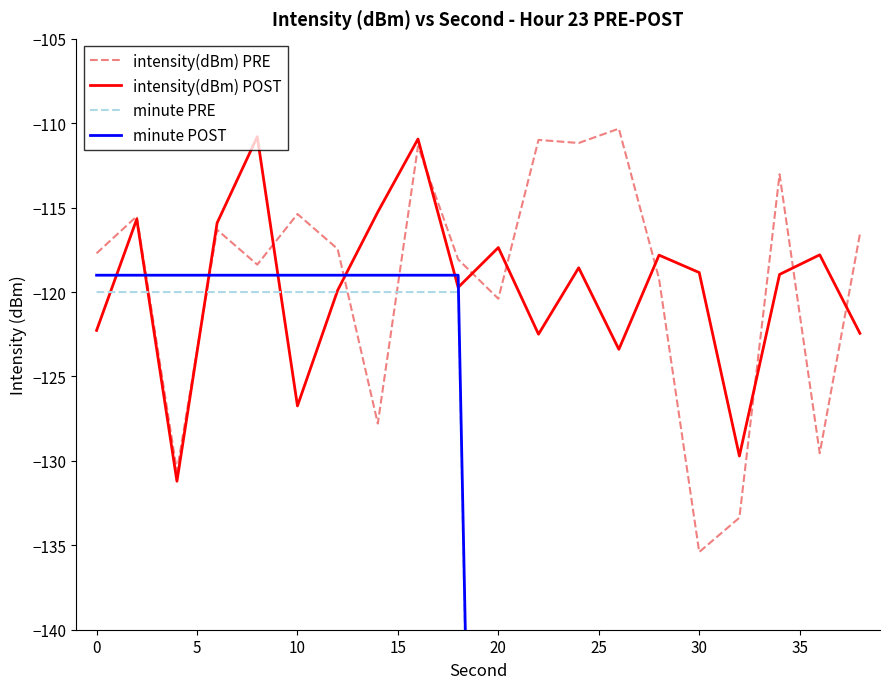

In intensity(dBm) PRE, how many points are lower than both neighbors (excluding endpoints)?

7